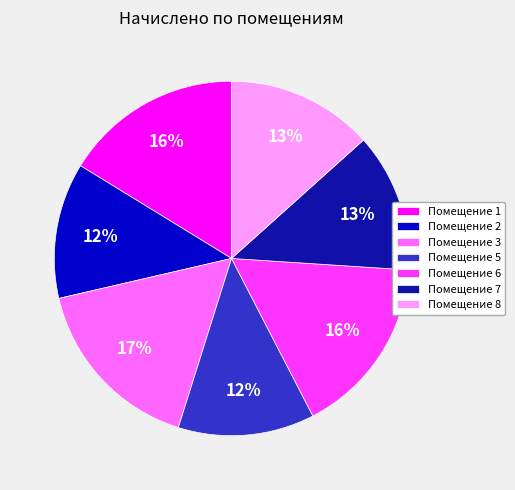

Is Помещение 2 the majority of the pie?

No